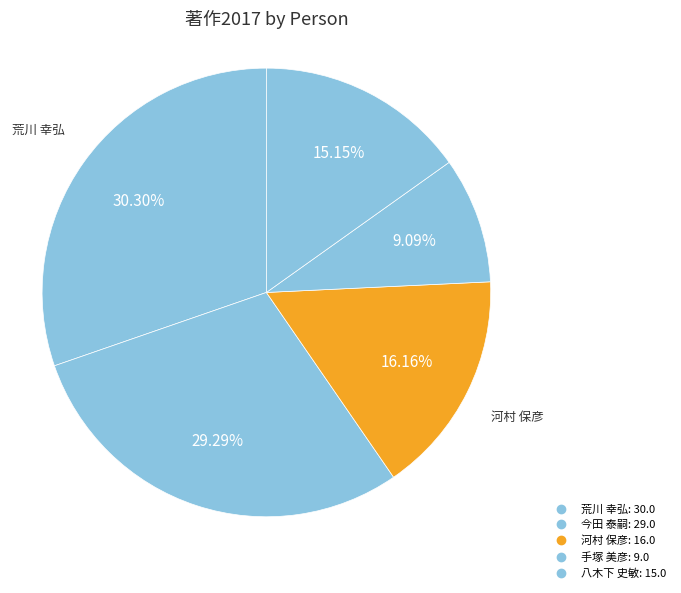

Combined, what portion of the pie is 八木下 史敏 and 手塚 美彦?

24.2%